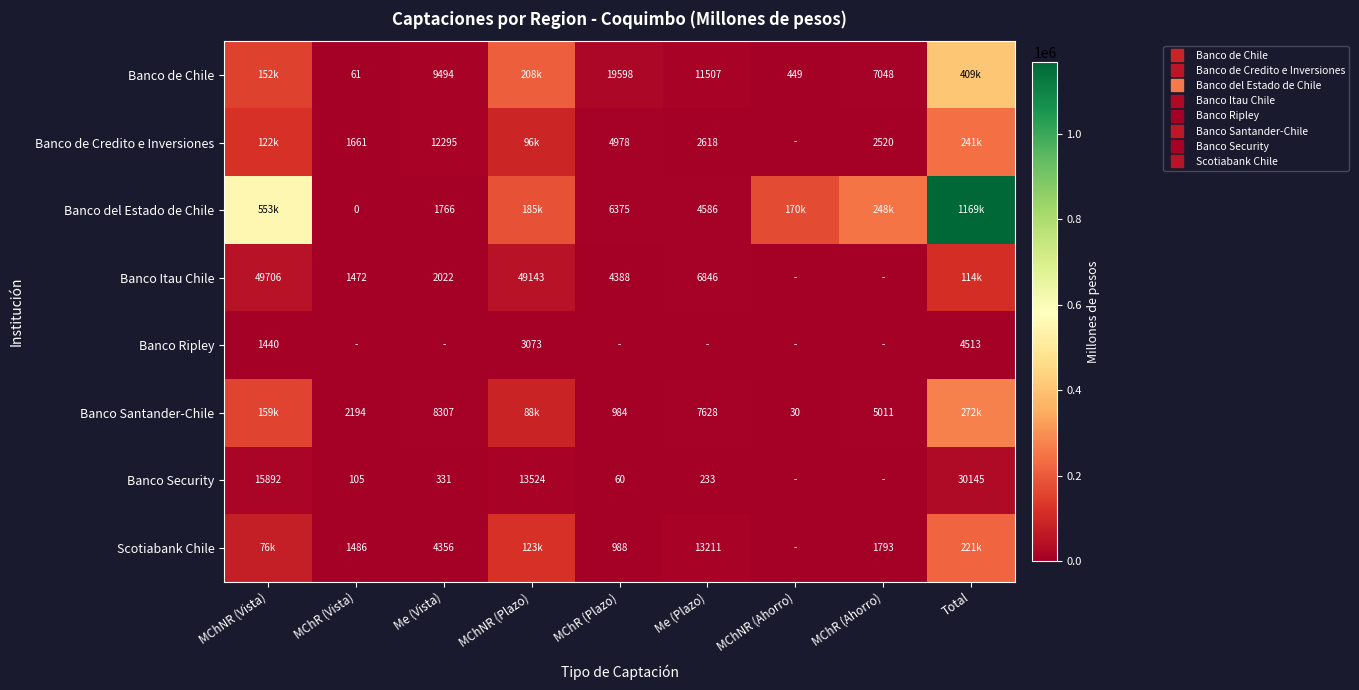

What is the spread (max minus min) of values at MChR (Vista)?

2194.3